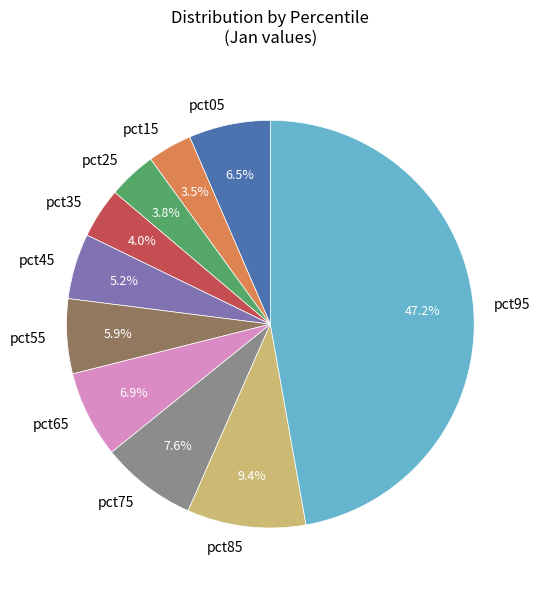

To the nearest percent, what is the difference between the pct05 and pct95 slice percentages?

41%